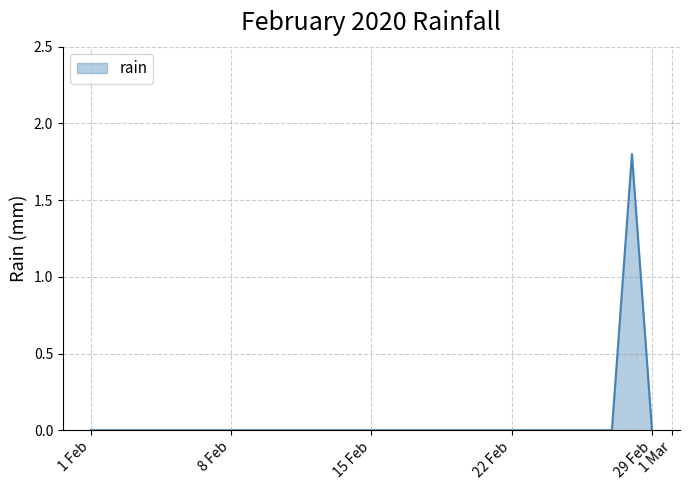

What is the greatest value displayed?

1.8